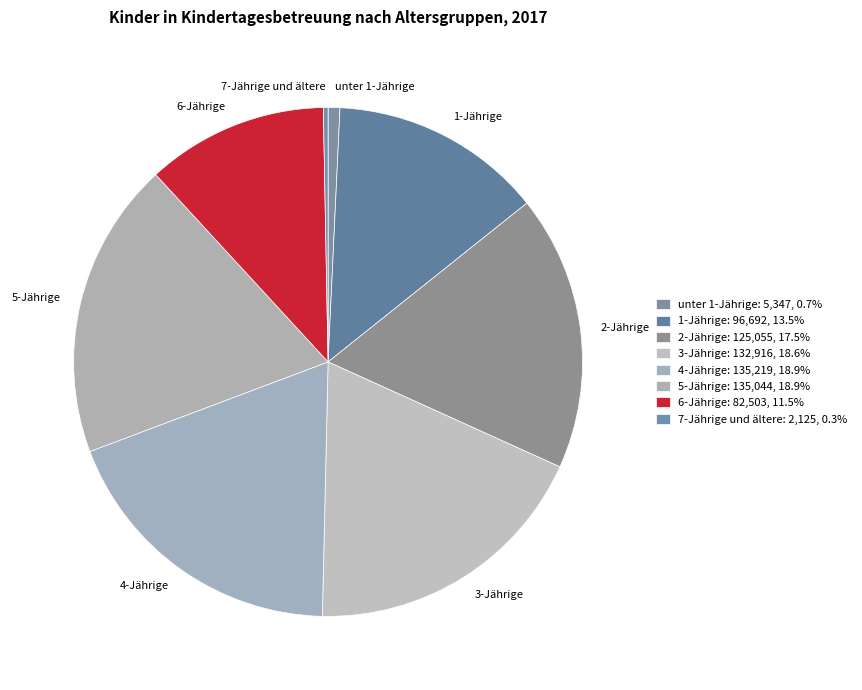

Is the sum of 4-Jährige and 2-Jährige greater than half?

No